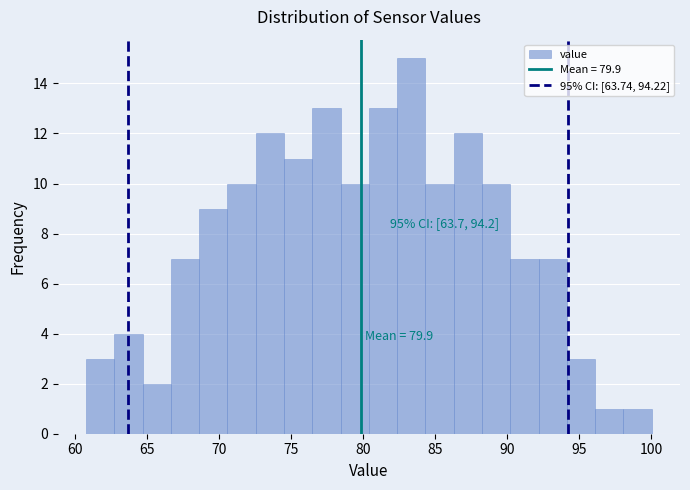

Read against the x-axis, roughly where is the centre of the tallest bar?

83.5